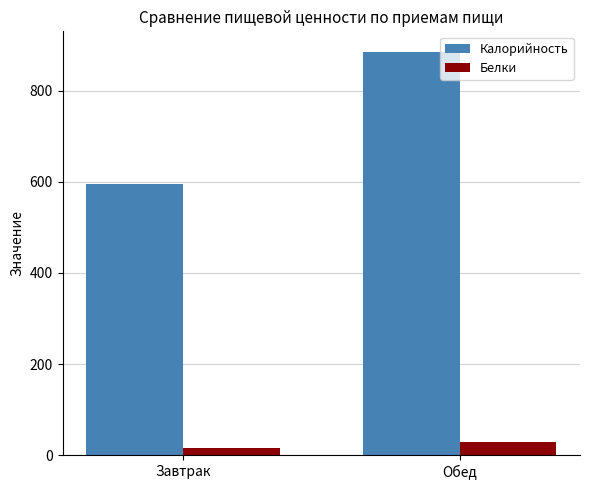

Which series has the largest range (max minus min)?

Калорийность